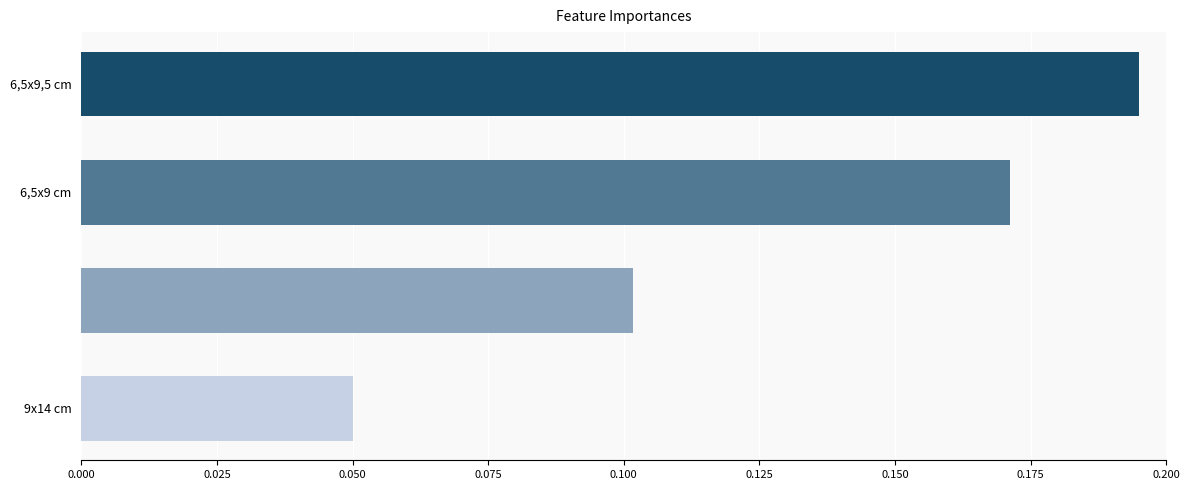

What is the sum of all values?

0.5